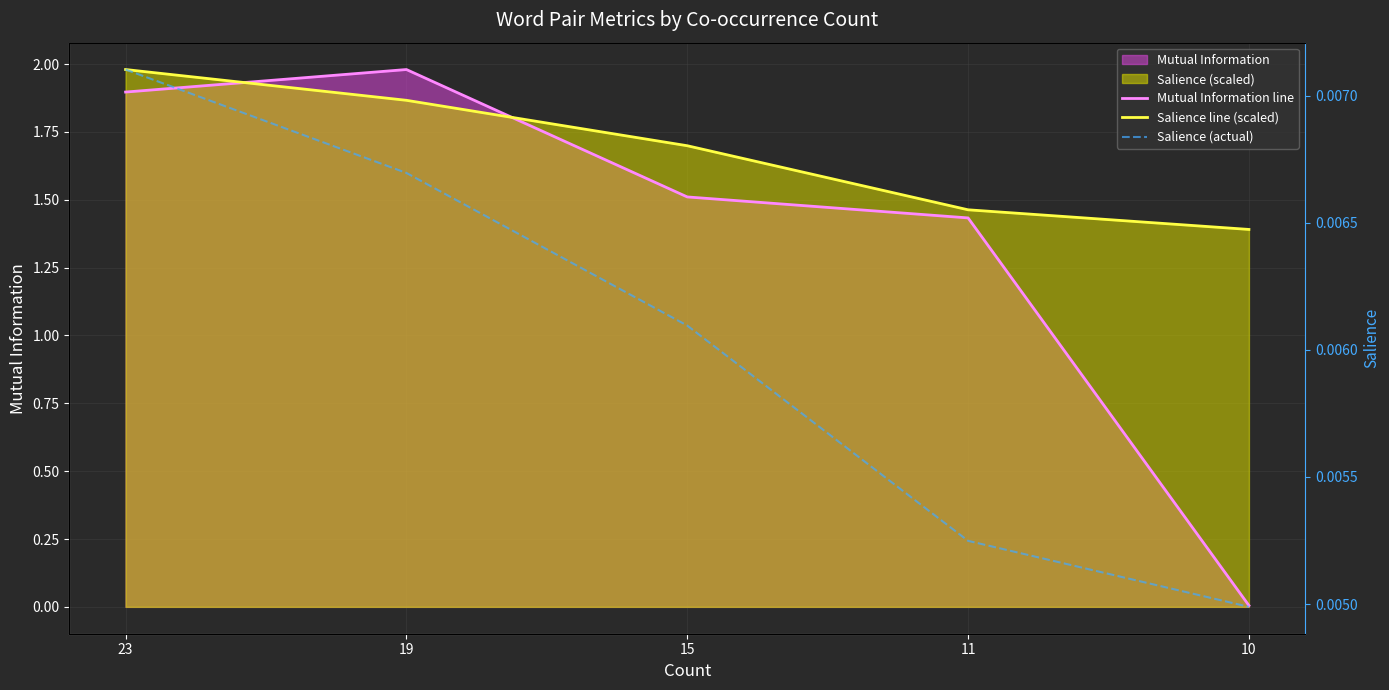

Rank the categories by Mutual Information line value from highest to lowest.

19, 23, 15, 11, 10